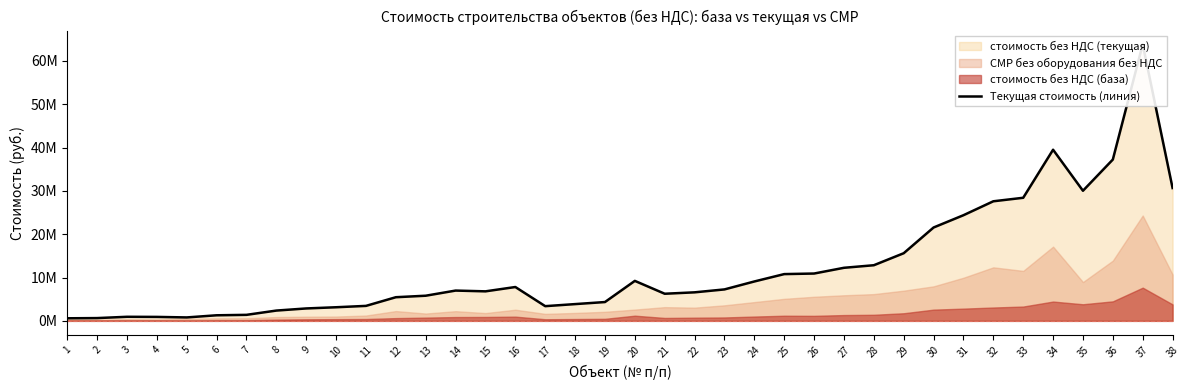

The chart shows a value of 10789041.9 at 25. True or false?

True